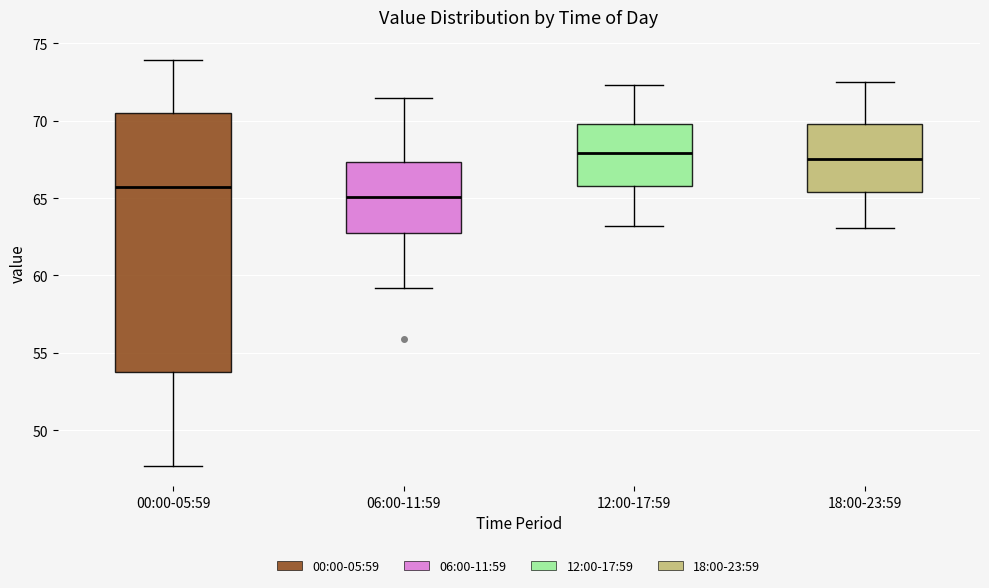

Where does the upper whisker of the box for 06:00-11:59 end on the y-axis? The values are not printed on the chart, so give them approximately, as read against the axis.

71.5